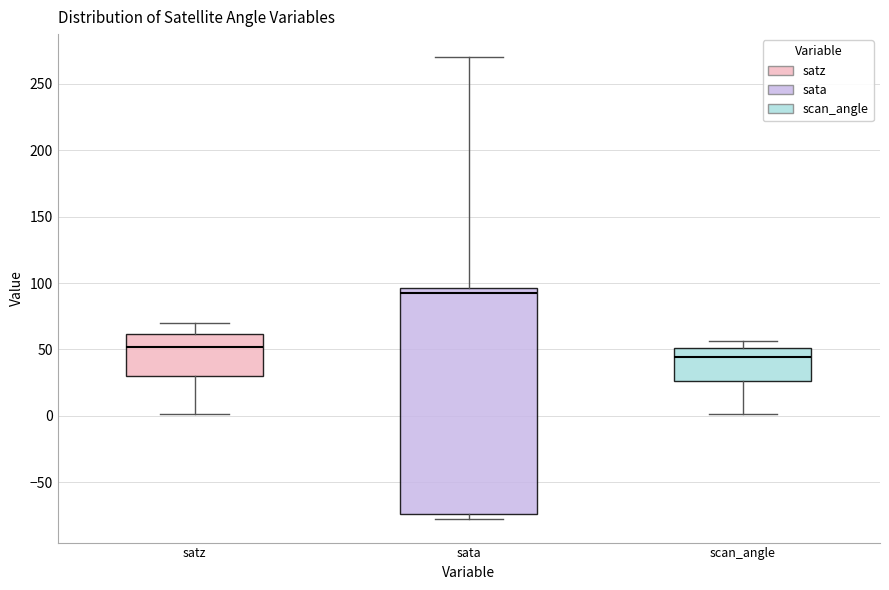

Reading left to right, read every box against the y-axis: the position of its median line, the range the box covers, and the ends of its whiskers. The values are not printed on the chart, so give them approximately, as read against the axis.

satz: median 50, box 30 to 60, whiskers 0 to 70
sata: median 95 (just below the box's upper edge), box -75 to 95, whiskers -80 to 270
scan_angle: median 45, box 25 to 50, whiskers 0 to 55